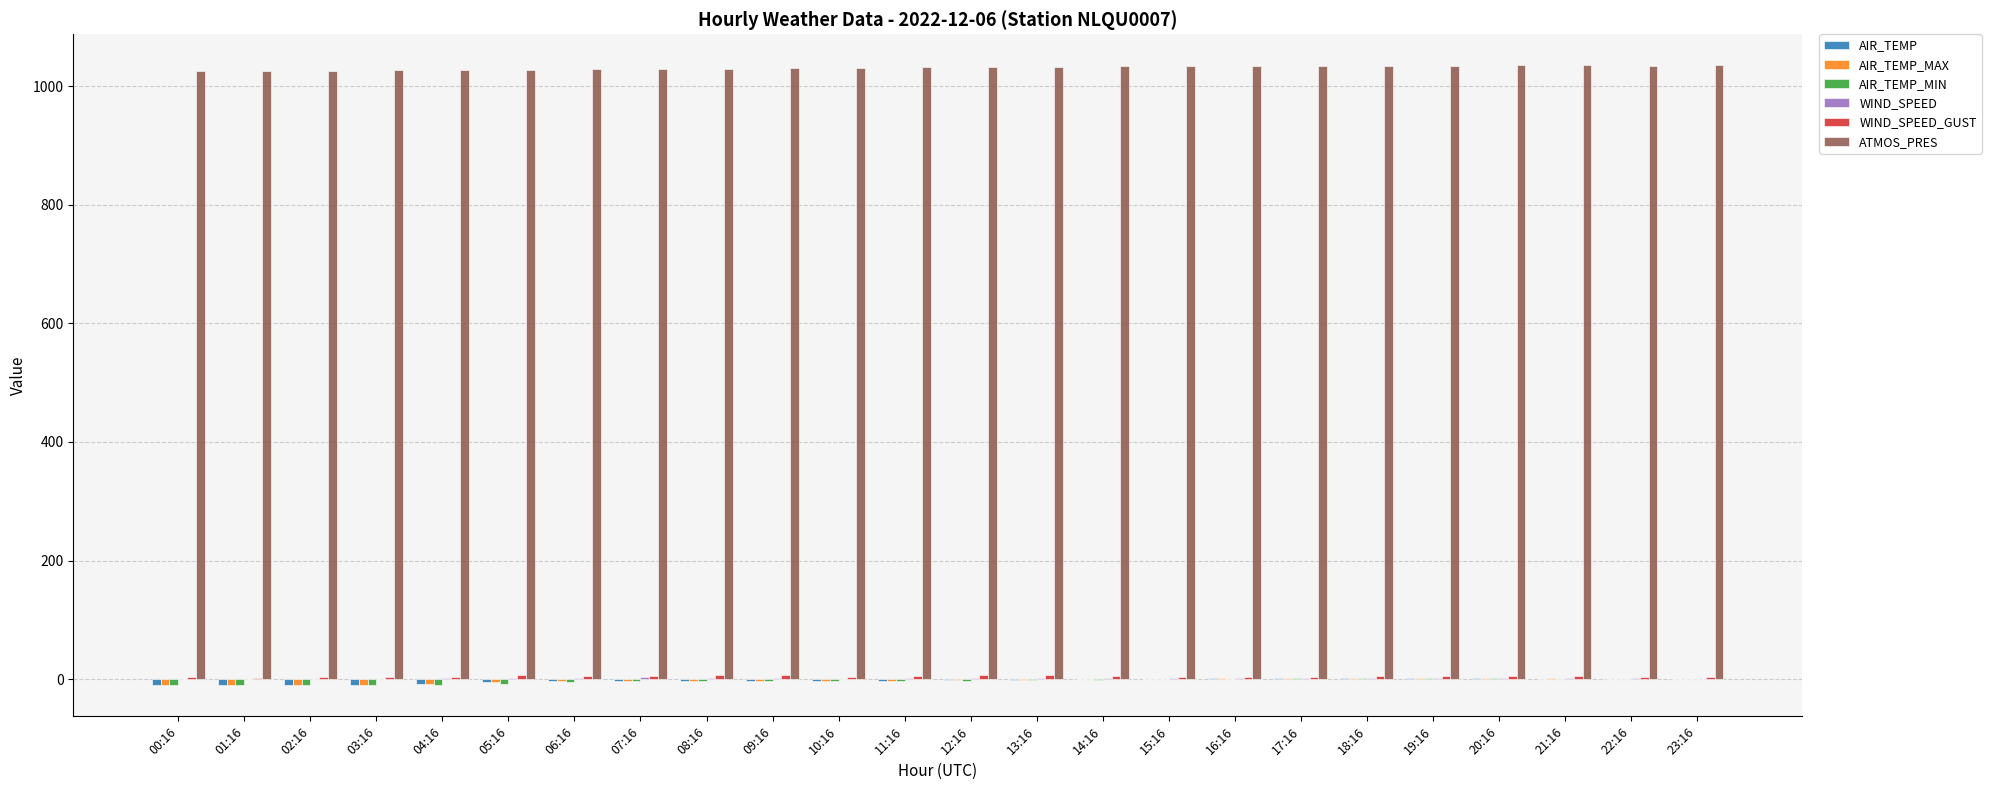

What is the sum of all ATMOS_PRES values?

24744.8